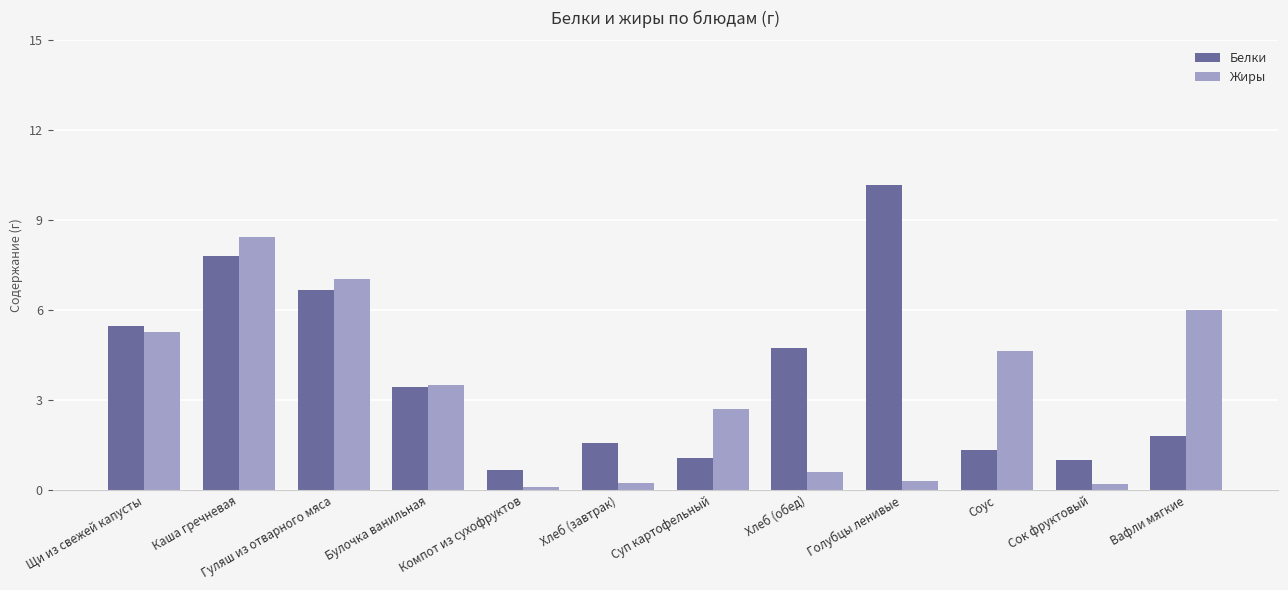

Reading left to right, list all the values displayed in this chart.

Белки: Щи из свежей капусты=5.5	Каша гречневая=7.8	Гуляш из отварного мяса=6.7	Булочка ванильная=3.5	Компот из сухофруктов=0.7	Хлеб (завтрак)=1.6	Суп картофельный=1.1	Хлеб (обед)=4.7	Голубцы ленивые=10.2	Соус=1.4	Сок фруктовый=1.0	Вафли мягкие=1.8
Жиры: Щи из свежей капусты=5.3	Каша гречневая=8.4	Гуляш из отварного мяса=7.0	Булочка ванильная=3.5	Компот из сухофруктов=0.1	Хлеб (завтрак)=0.2	Суп картофельный=2.7	Хлеб (обед)=0.6	Голубцы ленивые=0.3	Соус=4.7	Сок фруктовый=0.2	Вафли мягкие=6.0